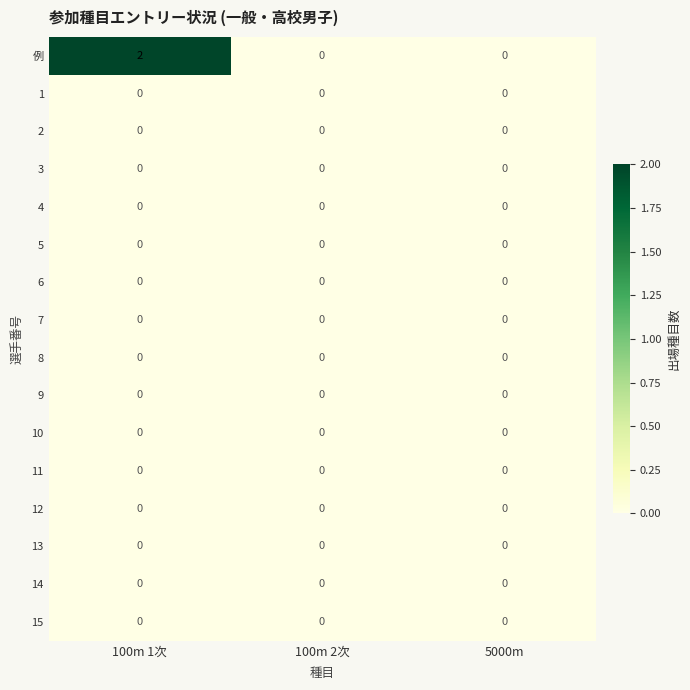

Which series has the largest range (max minus min)?

例